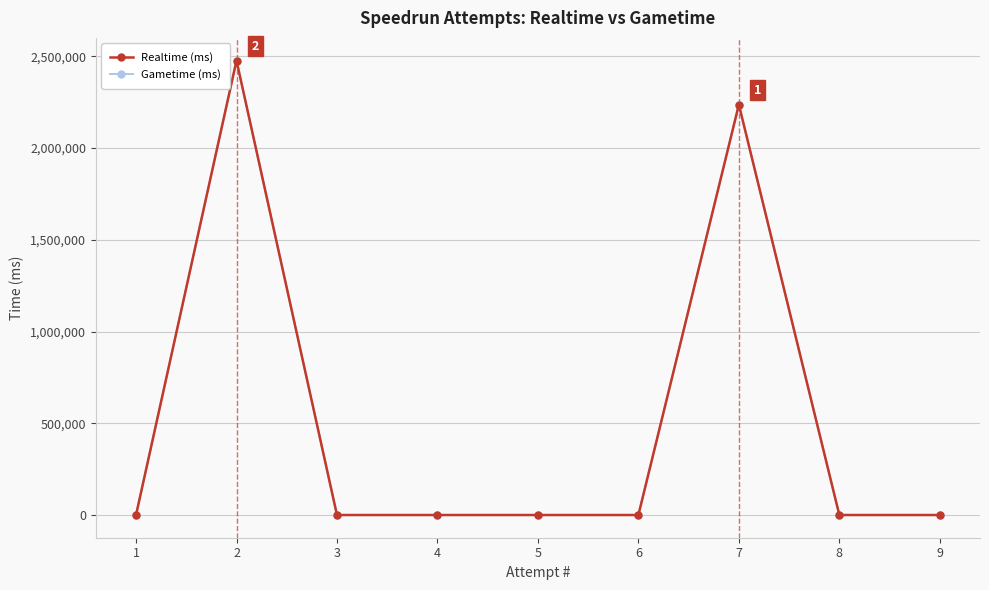

Does the chart have visible grid lines?

Yes